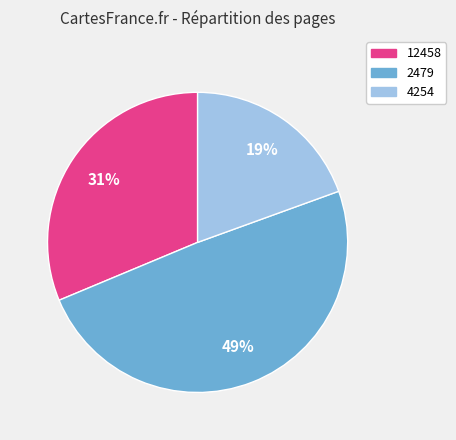

True or false: 4254 accounts for 33% of the total.

False